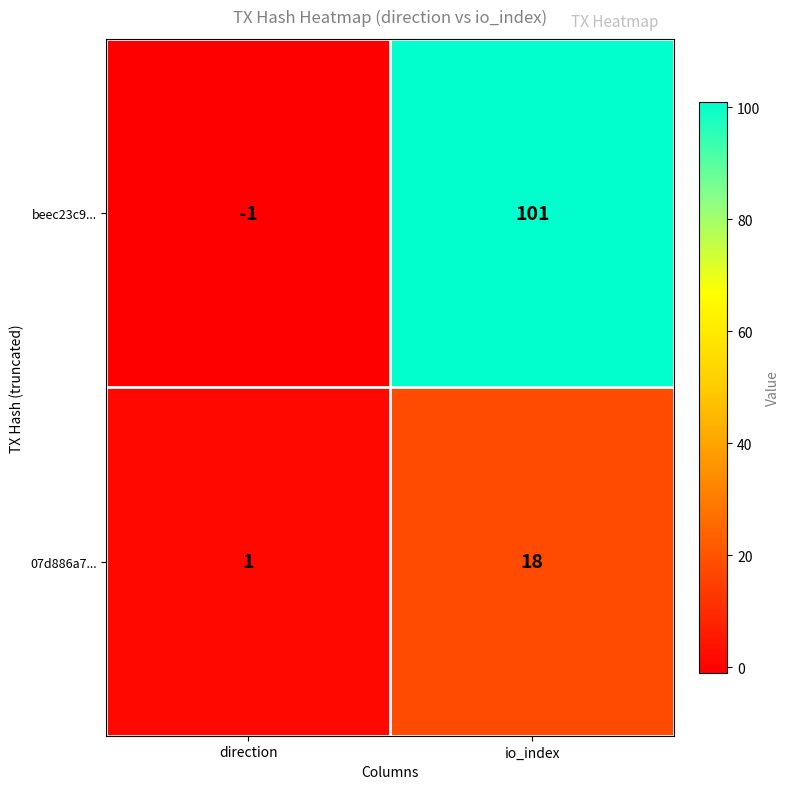

Reading left to right, transcribe all the data shown in this chart.

beec23c9...: -1	101
07d886a7...: 1	18